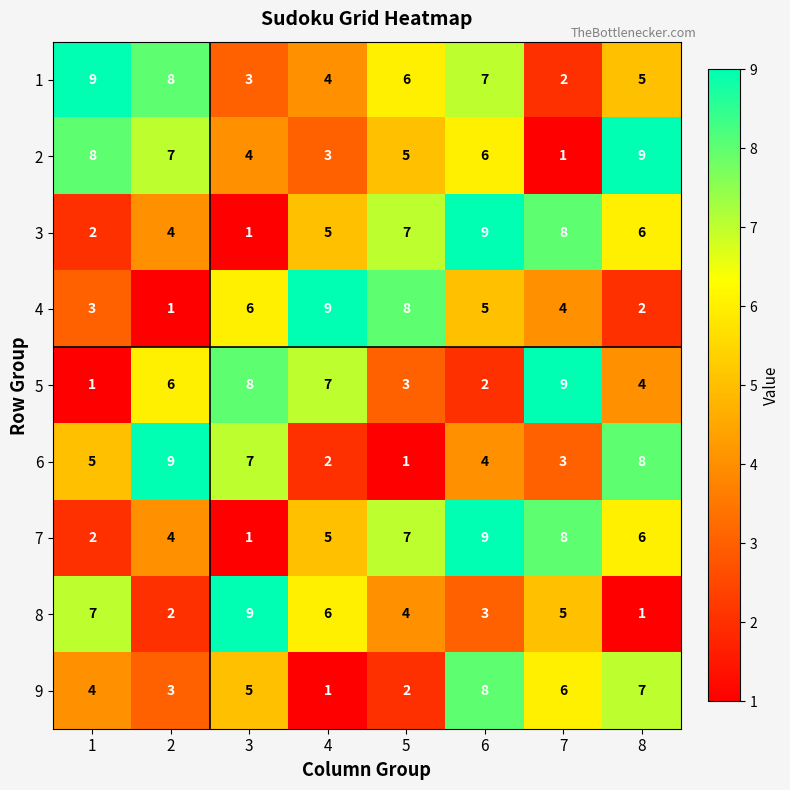

What is the sum of the 4 values at 4 and 8?

11